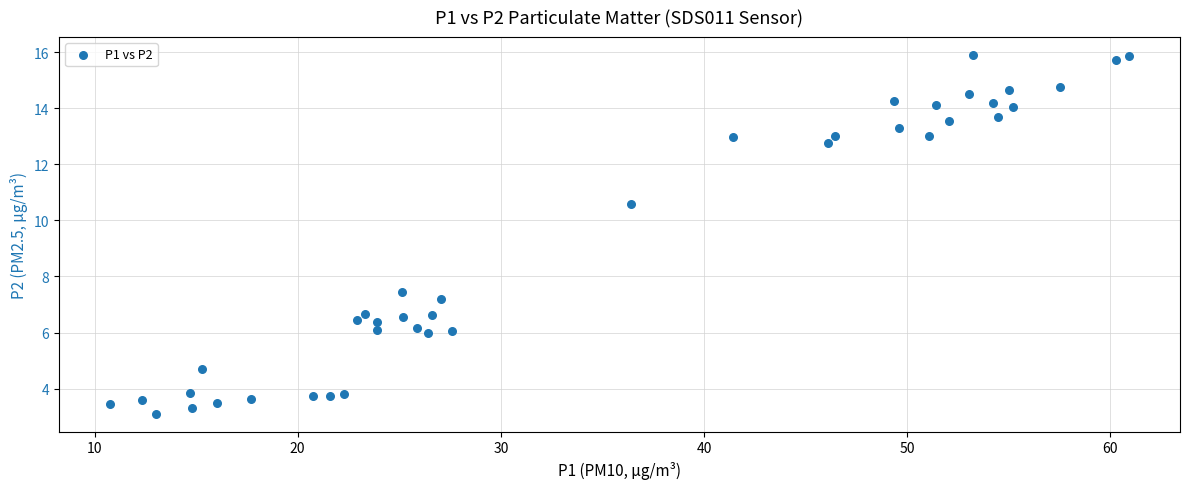

What is the range of Y values (max minus min)?

12.8